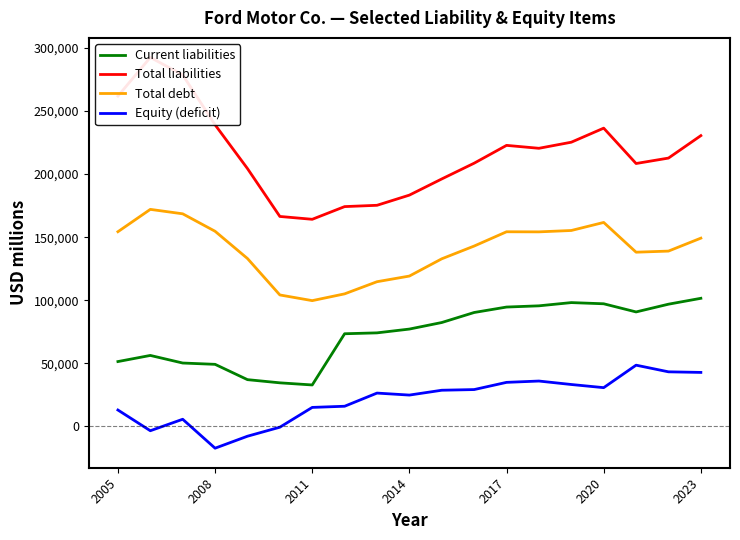

What is the highest value of the Equity (deficit) series?

48519